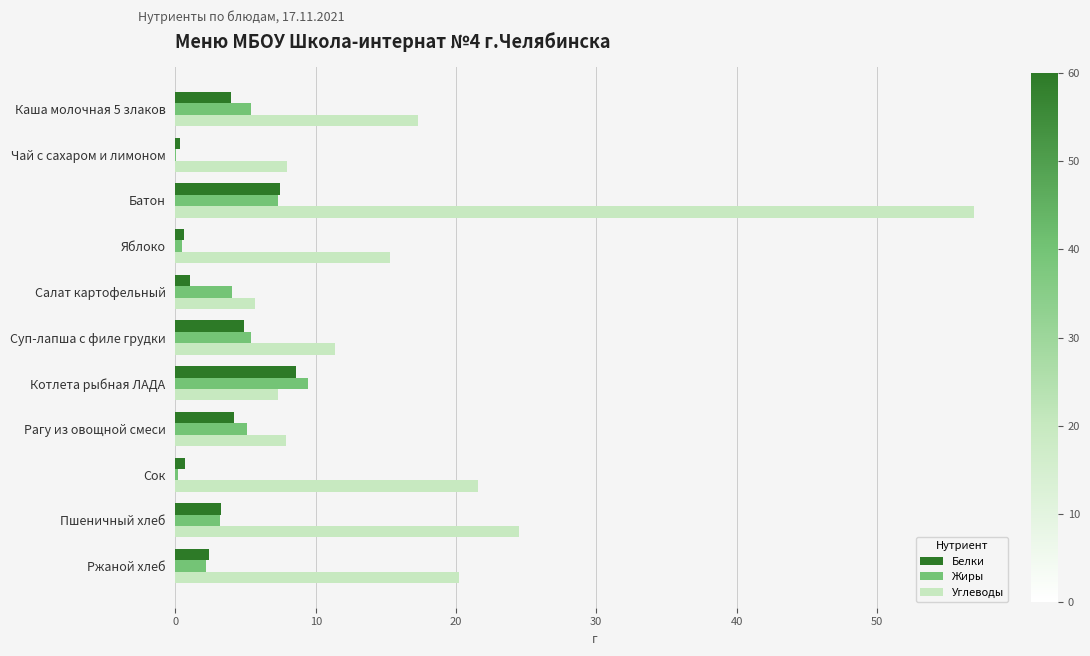

Which series has the largest total across all categories?

Углеводы